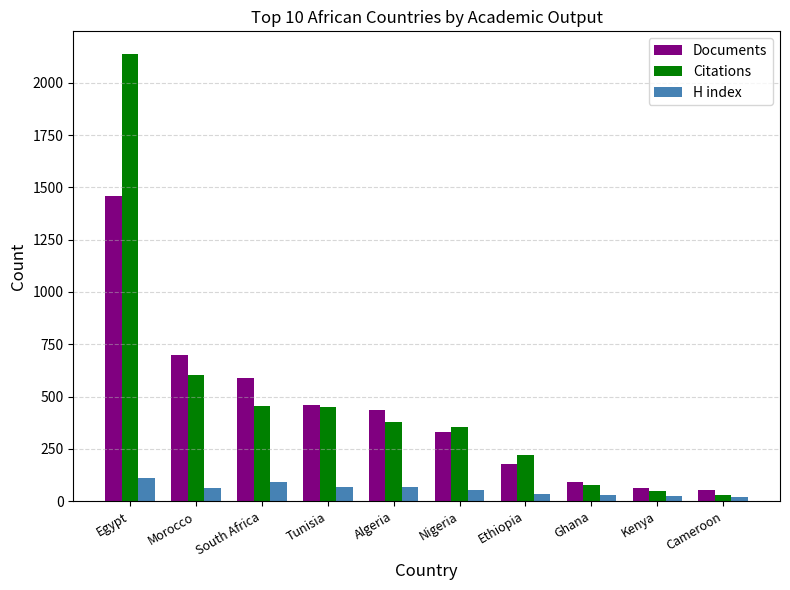

The Citations series shows 220 at Ethiopia. True or false?

True